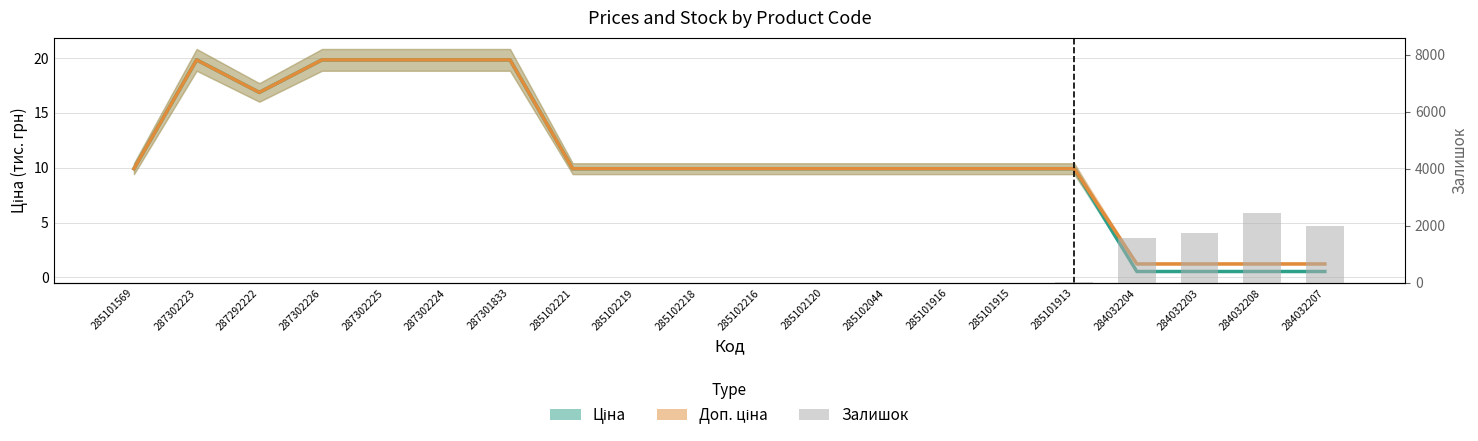

Reading left to right, list all the values displayed in this chart.

Ціна: 9.9	19.8	16.9	19.8	19.8	19.8	19.8	9.9	9.9	9.9	9.9	9.9	9.9	9.9	9.9	9.9	0.5	0.5	0.5	0.5
Доп. ціна: 9.9	19.8	16.9	19.8	19.8	19.8	19.8	9.9	9.9	9.9	9.9	9.9	9.9	9.9	9.9	9.9	1.2	1.2	1.2	1.2
Залишок (bars): 0.0	1.0	4.0	1.0	5.0	3.0	0.0	6.0	7.0	3.0	0.0	0.0	1.0	0.0	0.0	33.0	1588.0	1756.0	2453.0	1986.0